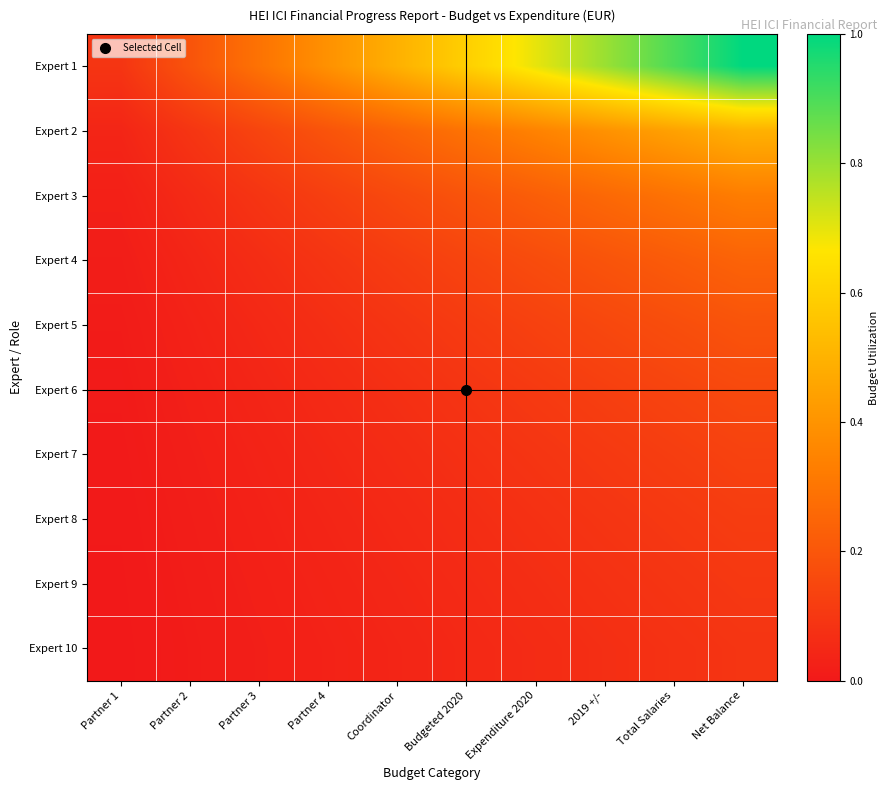

Reading left to right, what are all the values shown in this chart?

Expert 1: Partner 1=0.1	Partner 2=0.2	Partner 3=0.3	Partner 4=0.4	Coordinator=0.5	Budgeted 2020=0.6	Expenditure 2020=0.7	2019 +/-=0.8	Total Salaries=0.9	Net Balance=1.0
Expert 2: Partner 1=0.0	Partner 2=0.1	Partner 3=0.1	Partner 4=0.2	Coordinator=0.2	Budgeted 2020=0.3	Expenditure 2020=0.3	2019 +/-=0.4	Total Salaries=0.4	Net Balance=0.5
Expert 3: Partner 1=0.0	Partner 2=0.1	Partner 3=0.1	Partner 4=0.1	Coordinator=0.2	Budgeted 2020=0.2	Expenditure 2020=0.2	2019 +/-=0.3	Total Salaries=0.3	Net Balance=0.3
Expert 4: Partner 1=0.0	Partner 2=0.0	Partner 3=0.1	Partner 4=0.1	Coordinator=0.1	Budgeted 2020=0.1	Expenditure 2020=0.2	2019 +/-=0.2	Total Salaries=0.2	Net Balance=0.2
Expert 5: Partner 1=0.0	Partner 2=0.0	Partner 3=0.1	Partner 4=0.1	Coordinator=0.1	Budgeted 2020=0.1	Expenditure 2020=0.1	2019 +/-=0.2	Total Salaries=0.2	Net Balance=0.2
Expert 6: Partner 1=0.0	Partner 2=0.0	Partner 3=0.0	Partner 4=0.1	Coordinator=0.1	Budgeted 2020=0.1	Expenditure 2020=0.1	2019 +/-=0.1	Total Salaries=0.1	Net Balance=0.2
Expert 7: Partner 1=0.0	Partner 2=0.0	Partner 3=0.0	Partner 4=0.0	Coordinator=0.1	Budgeted 2020=0.1	Expenditure 2020=0.1	2019 +/-=0.1	Total Salaries=0.1	Net Balance=0.1
Expert 8: Partner 1=0.0	Partner 2=0.0	Partner 3=0.0	Partner 4=0.0	Coordinator=0.1	Budgeted 2020=0.1	Expenditure 2020=0.1	2019 +/-=0.1	Total Salaries=0.1	Net Balance=0.1
Expert 9: Partner 1=0.0	Partner 2=0.0	Partner 3=0.0	Partner 4=0.0	Coordinator=0.0	Budgeted 2020=0.1	Expenditure 2020=0.1	2019 +/-=0.1	Total Salaries=0.1	Net Balance=0.1
Expert 10: Partner 1=0.0	Partner 2=0.0	Partner 3=0.0	Partner 4=0.0	Coordinator=0.0	Budgeted 2020=0.1	Expenditure 2020=0.1	2019 +/-=0.1	Total Salaries=0.1	Net Balance=0.1